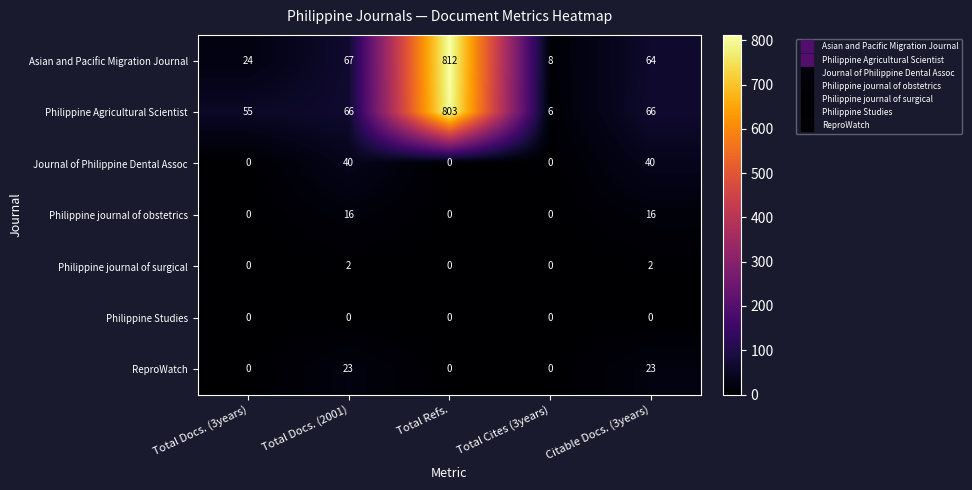

At which category does the chart reach its peak across all series?

Total Refs.